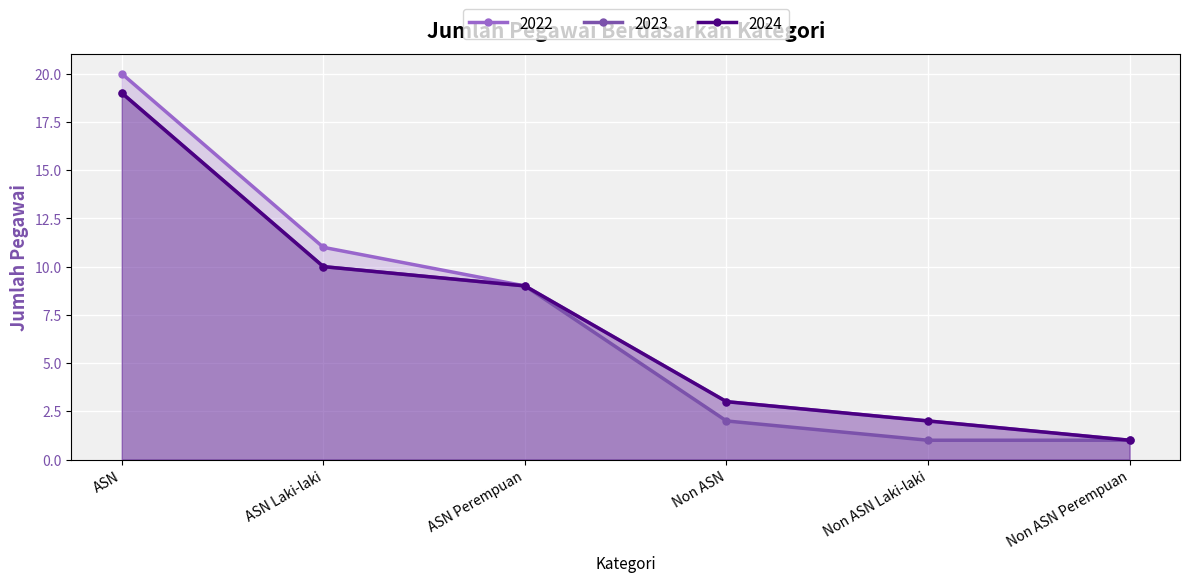

How many series are shown in this chart?

3